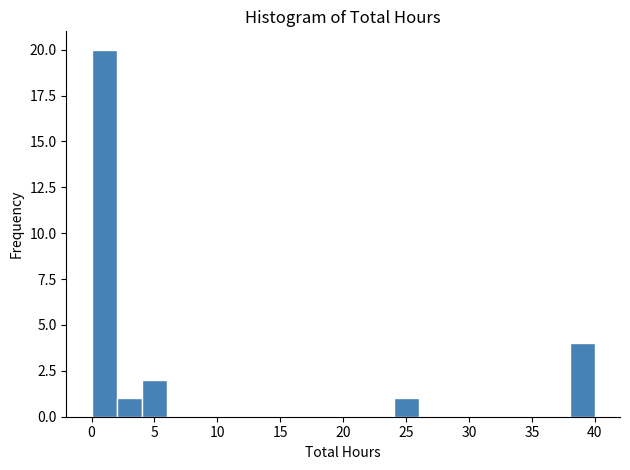

Reading left to right, transcribe this chart: for each bar, give the range it covers on the x-axis and its height. The values are not printed on the chart, so give them approximately, as read against the axis.

0 to 2: 20
2 to 4: 1
4 to 6: 2
6 to 8: 0
8 to 10: 0
10 to 12: 0
12 to 14: 0
14 to 16: 0
16 to 18: 0
18 to 20: 0
20 to 22: 0
22 to 24: 0
24 to 26: 1
26 to 28: 0
28 to 30: 0
30 to 32: 0
32 to 34: 0
34 to 36: 0
36 to 38: 0
38 to 40: 4